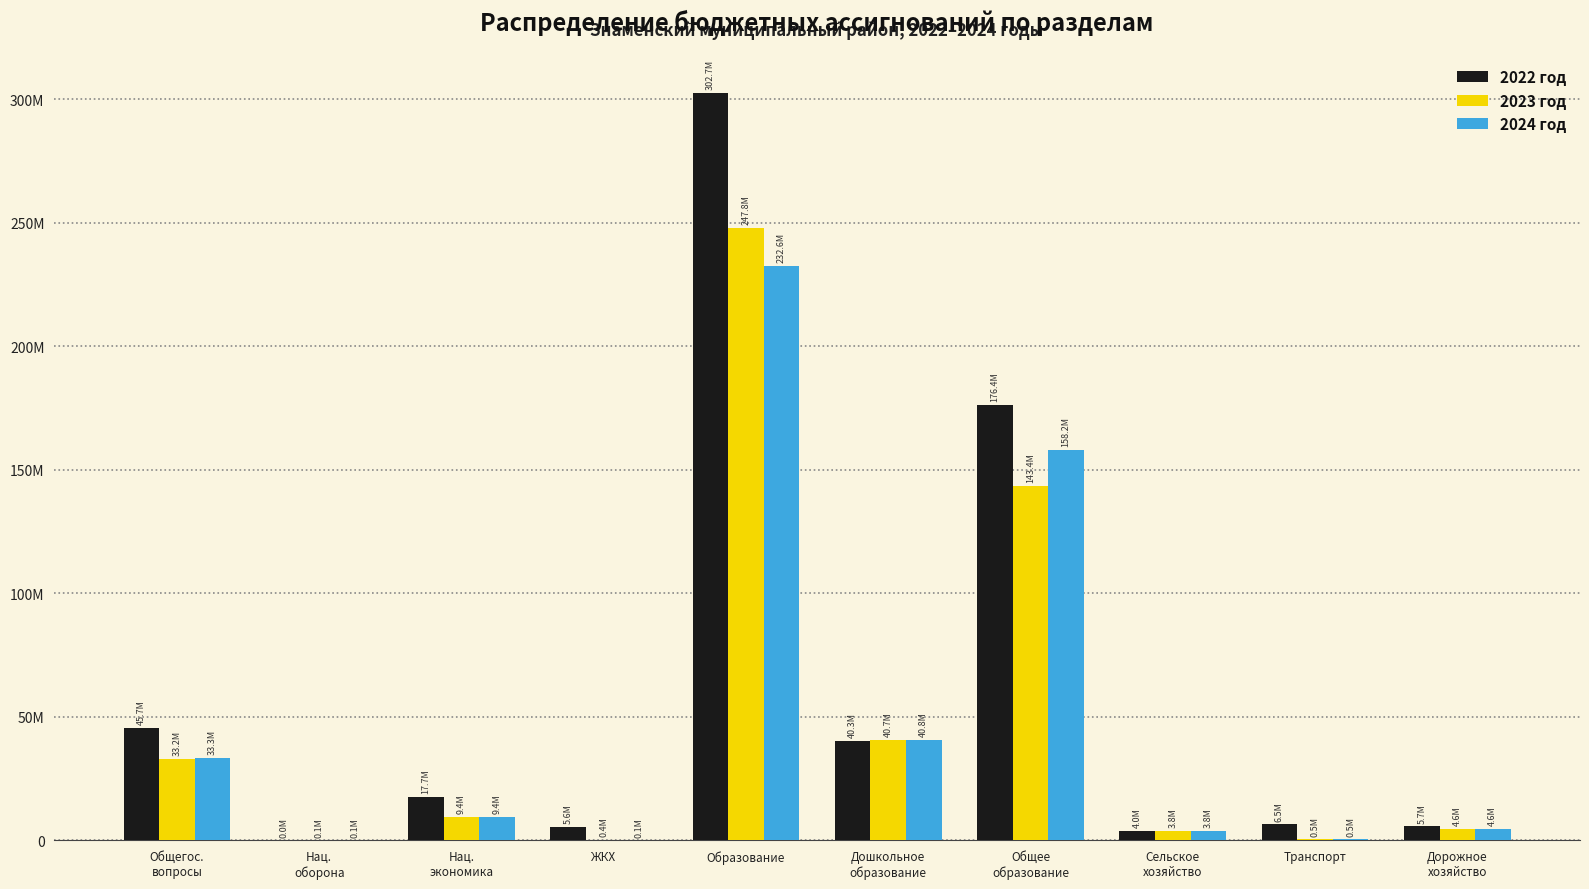

What is the total value across all series at Нац.
экономика?

36576594.5